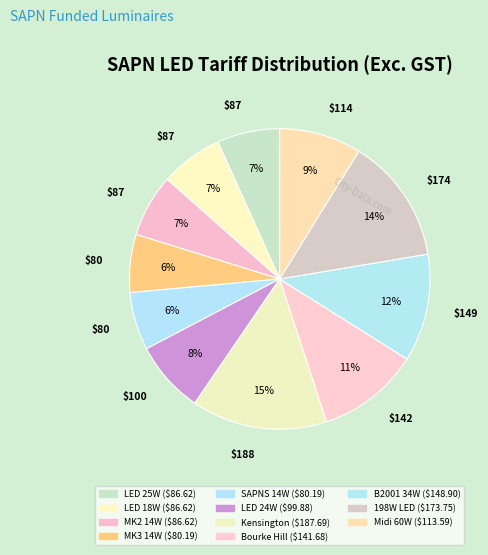

Count the number of slices in the pie.

11